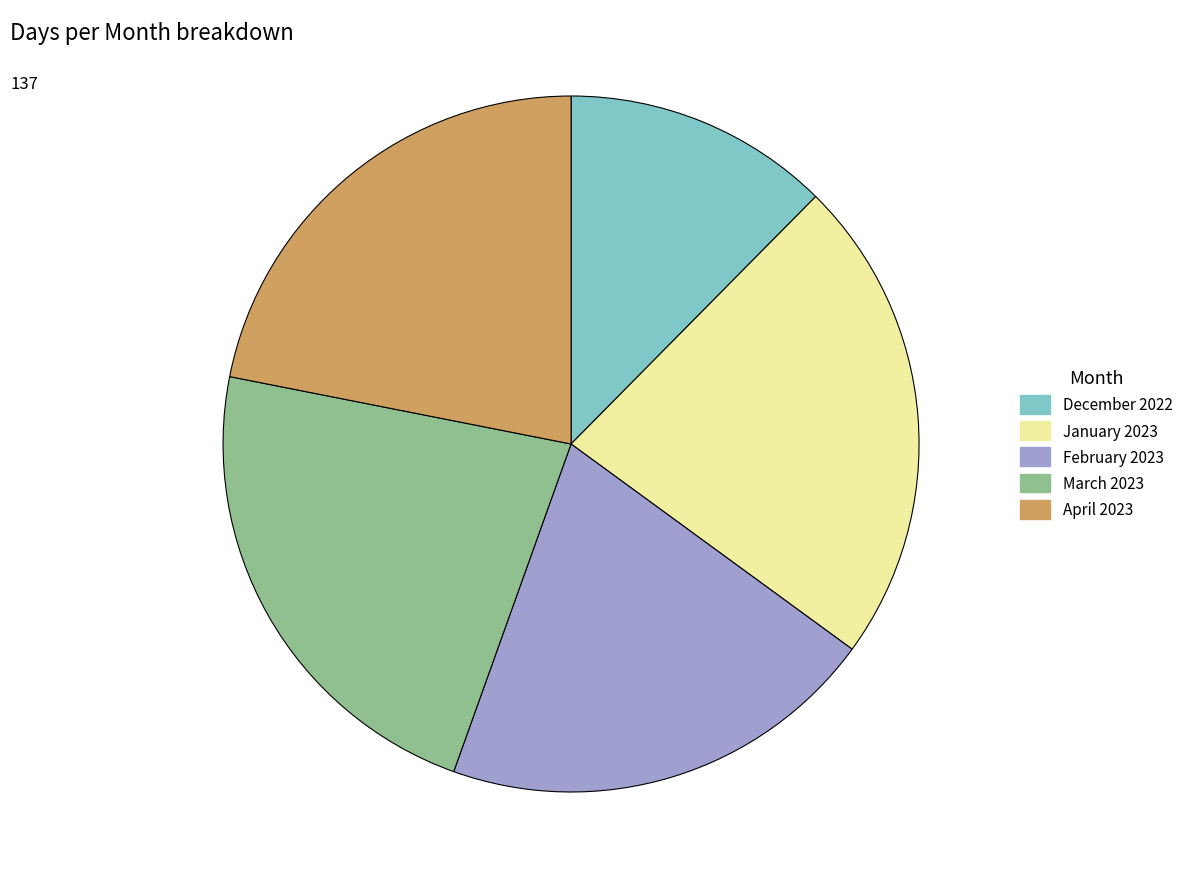

Does April 2023 represent more than half of the total?

No